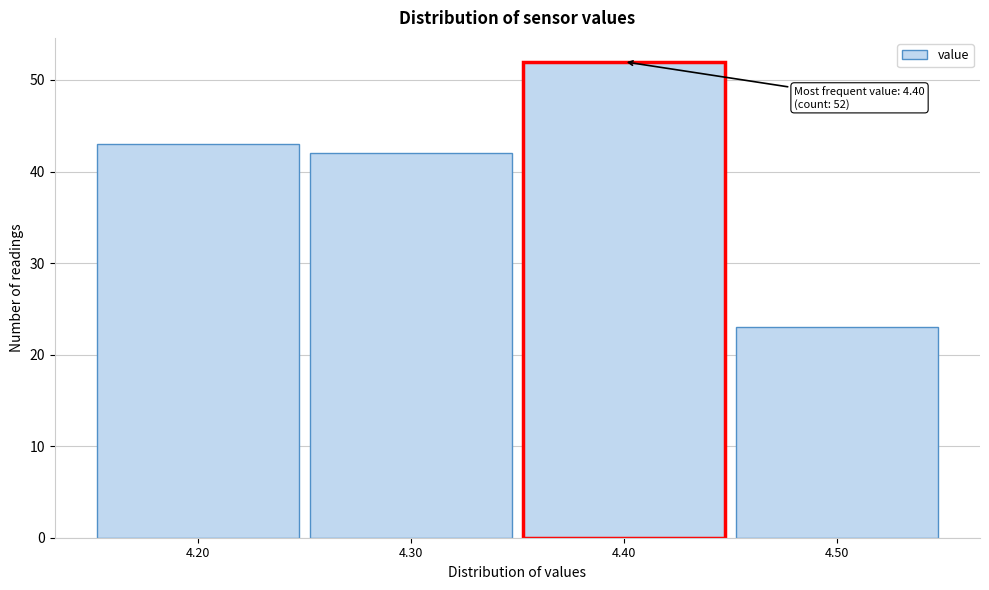

Which range on the x-axis has the tallest bar?

4.35 to 4.45